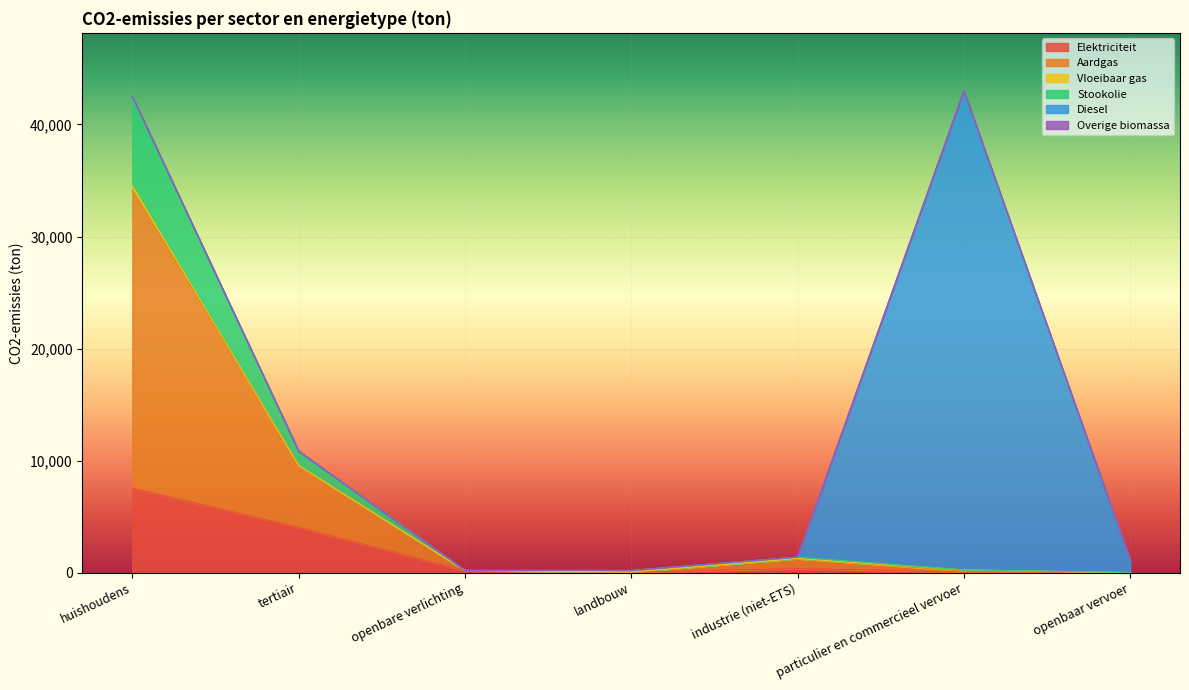

At which label does Elektriciteit reach its peak?

huishoudens